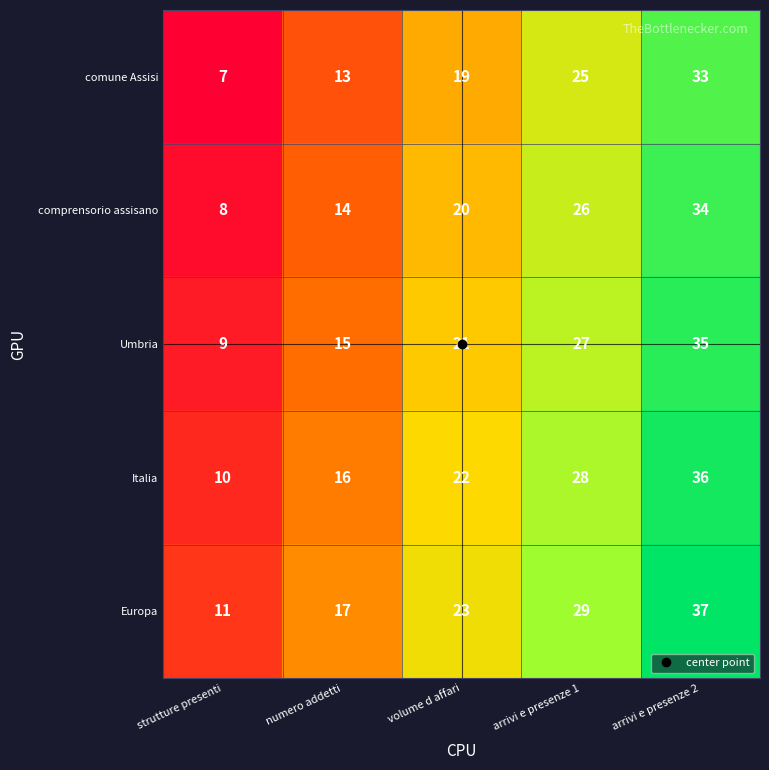

What is the difference between the highest and lowest values at strutture presenti?

4